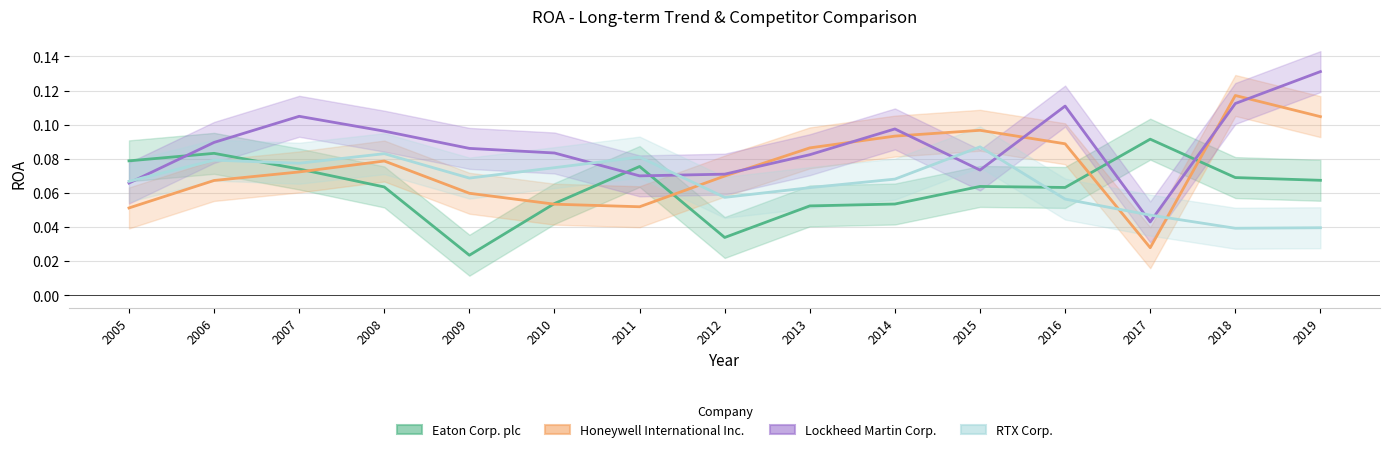

Where is Eaton Corp. plc nearest to the value 0?

2009